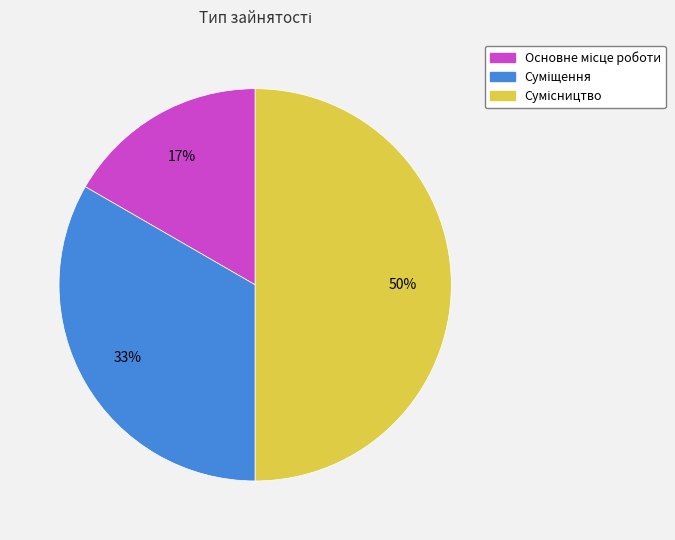

How many slices are in this pie chart?

3